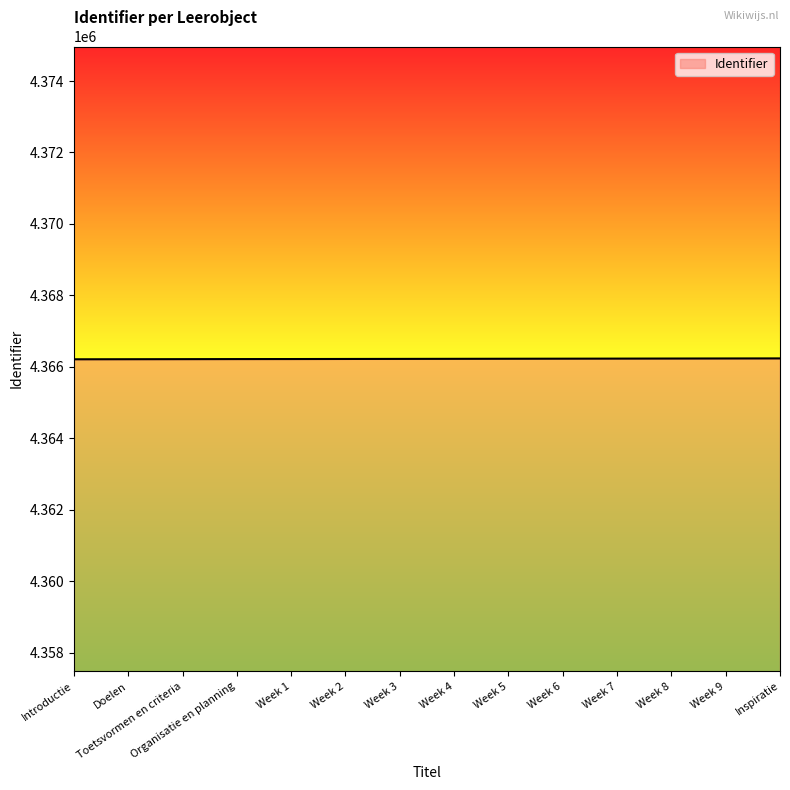

What is the difference between the values at Week 8 and Inspiratie?

4